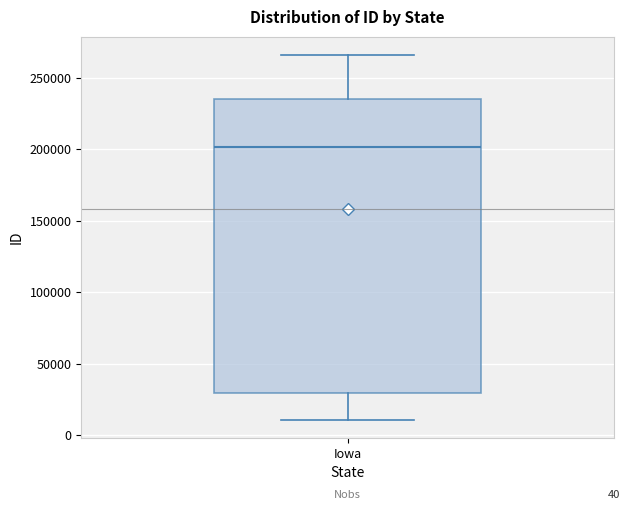

Transcribe this box plot: give where the median line is, the range the box spans, and where the two whiskers end, as read against the y-axis. The values are not printed on the chart, so give them approximately, as read against the axis.

median 200000, box 30000 to 235000, whiskers 10000 to 265000